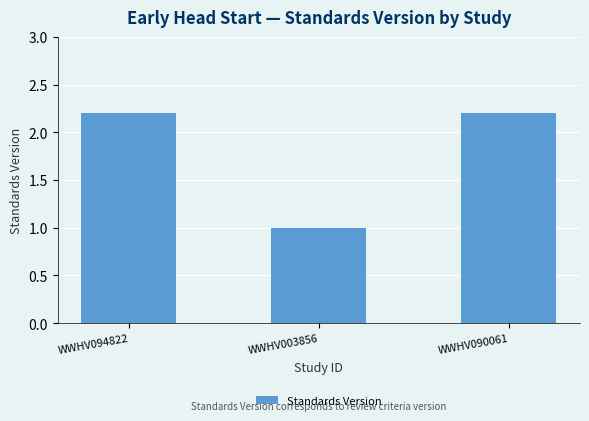

Which category has the lowest value across all series?

WWHV003856